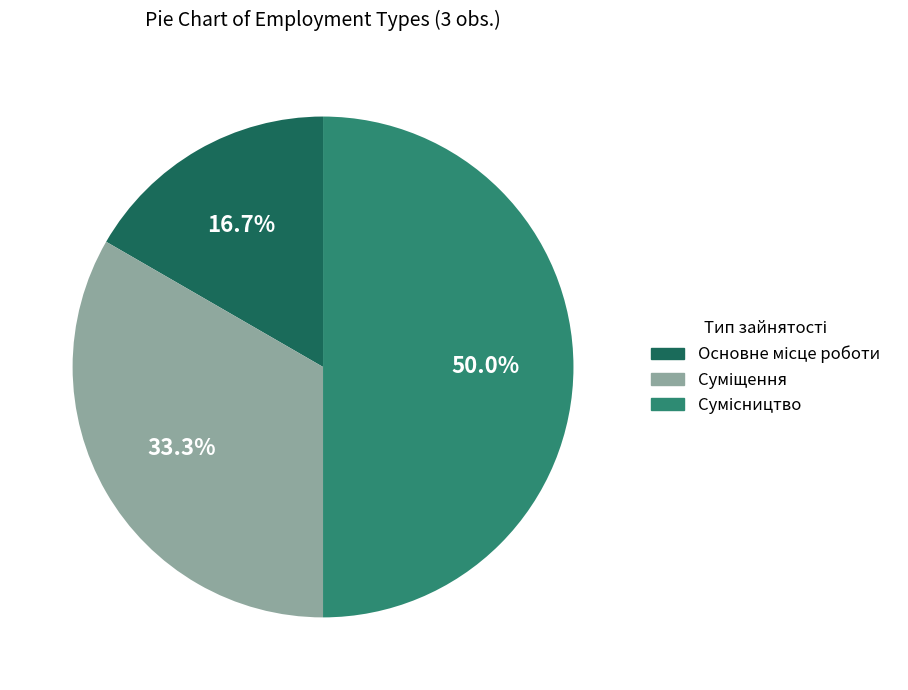

What percentage is the Суміщення slice, to the nearest percent?

33%